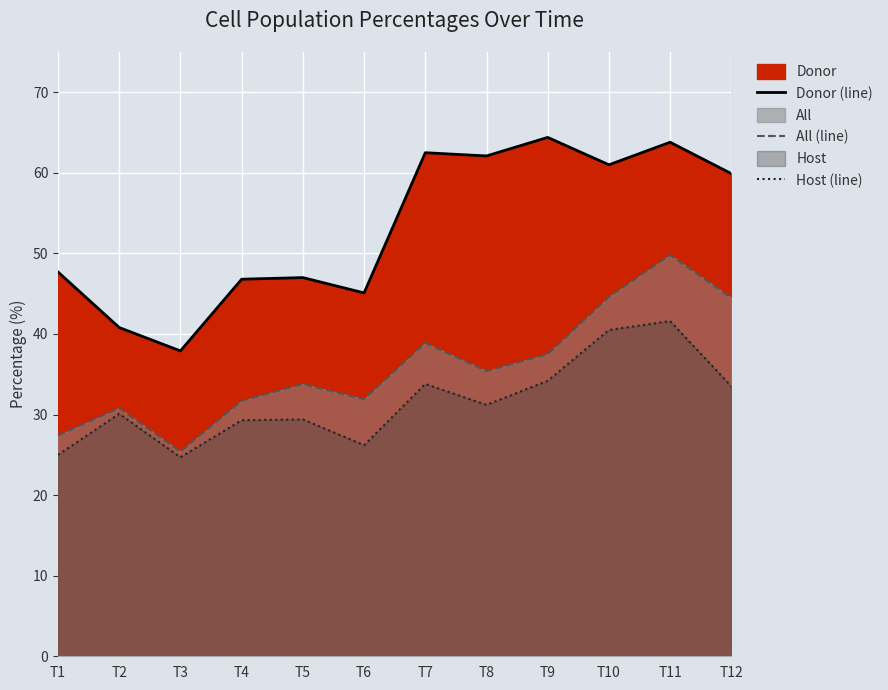

At which category is the sum across all series the highest?

T11